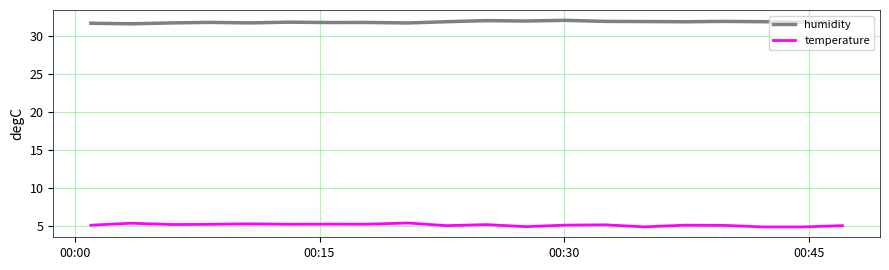

Does the chart display data point markers on the line(s)?

No